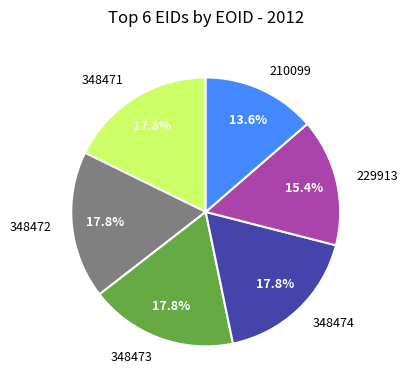

To the nearest percent, what portion does 348472 represent?

18%